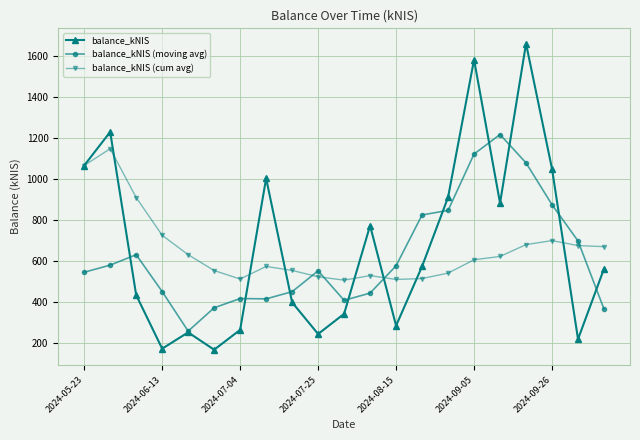

Which series has the widest spread of values?

balance_kNIS